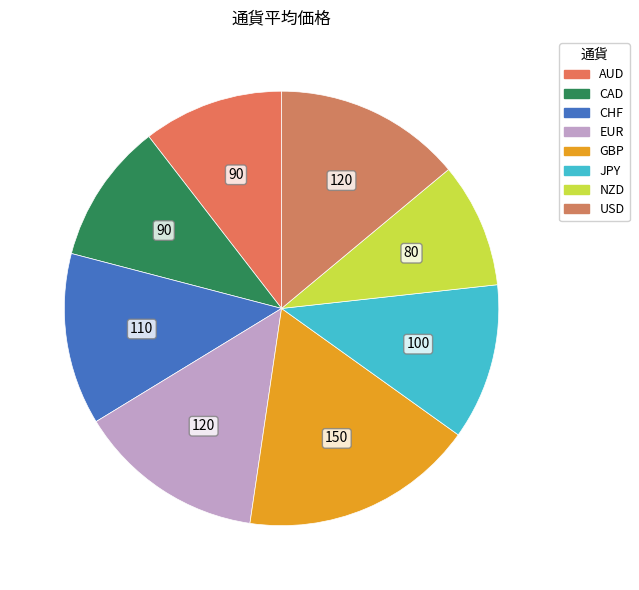

True or false: EUR accounts for 20% of the total.

False